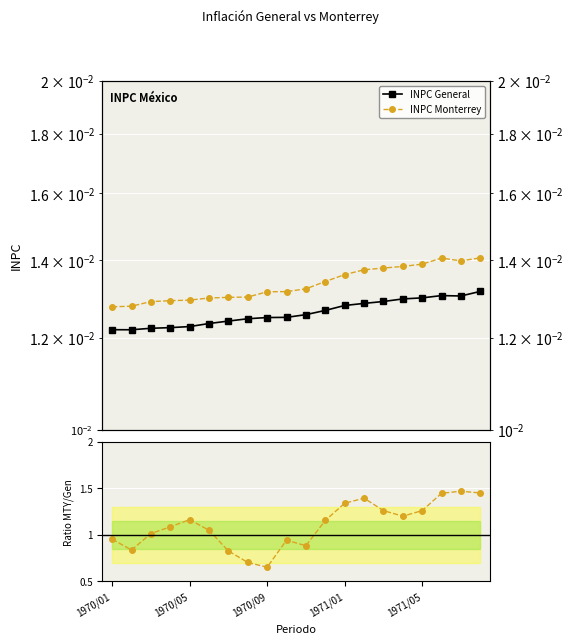

Is the value of INPC Monterrey at 1970/05 greater than the value of INPC General at 6?

Yes